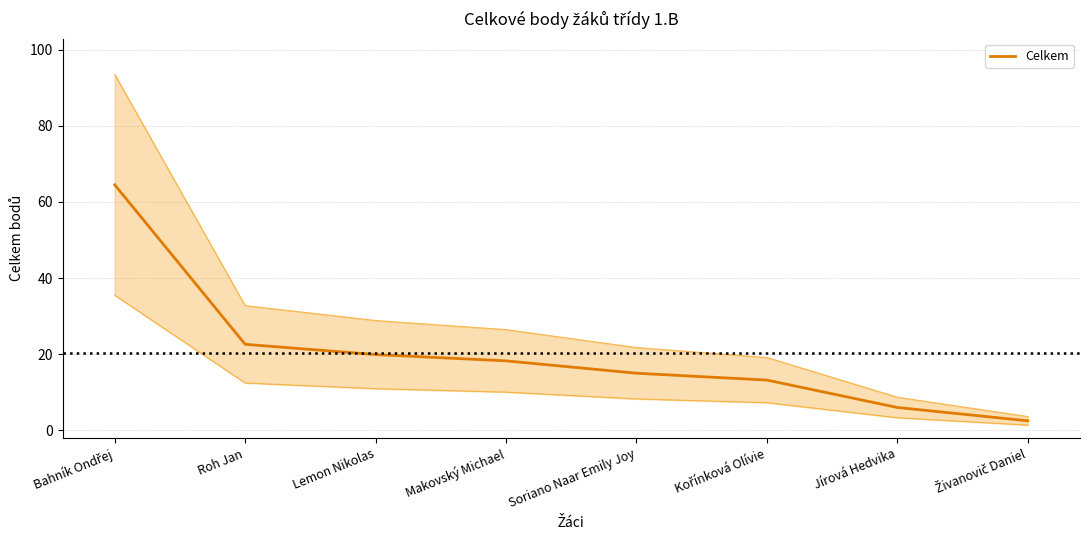

List the labels in order of value, largest first.

Bahník Ondřej, Roh Jan, Lemon Nikolas, Makovský Michael, Soriano Naar Emily Joy, Kořínková Olívie, Jírová Hedvika, Živanovič Daniel